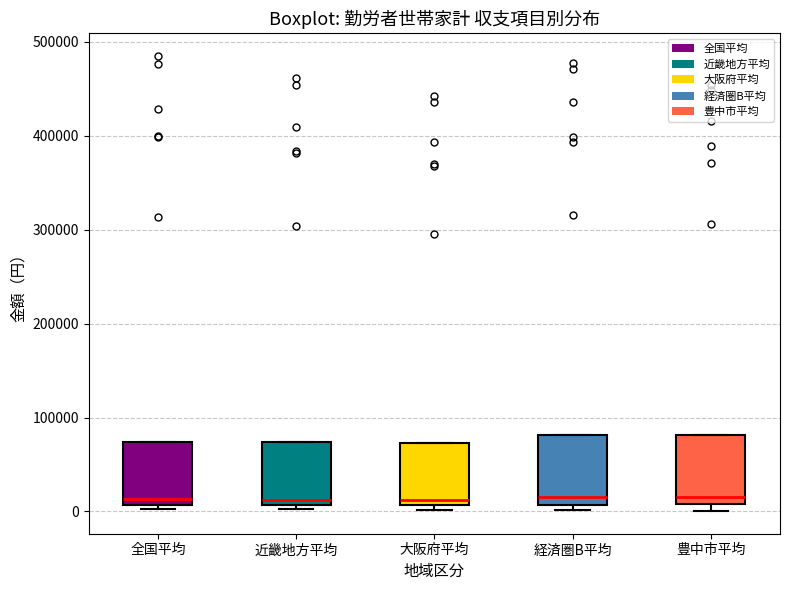

Reading left to right, transcribe this box plot: for each box, give where its median line is, the range the box spans, and where its two whiskers end, as read against the y-axis. The values are not printed on the chart, so give them approximately, as read against the axis.

全国平均: median 10000 (just above the box's lower edge), box 10000 to 70000, whiskers 0 to 70000
近畿地方平均: median 10000 (just above the box's lower edge), box 10000 to 70000, whiskers 0 to 70000
大阪府平均: median 10000 (just above the box's lower edge), box 10000 to 70000, whiskers 0 to 70000
経済圏B平均: median 10000 (just above the box's lower edge), box 10000 to 80000, whiskers 0 to 80000
豊中市平均: median 10000 (just above the box's lower edge), box 10000 to 80000, whiskers 0 to 80000